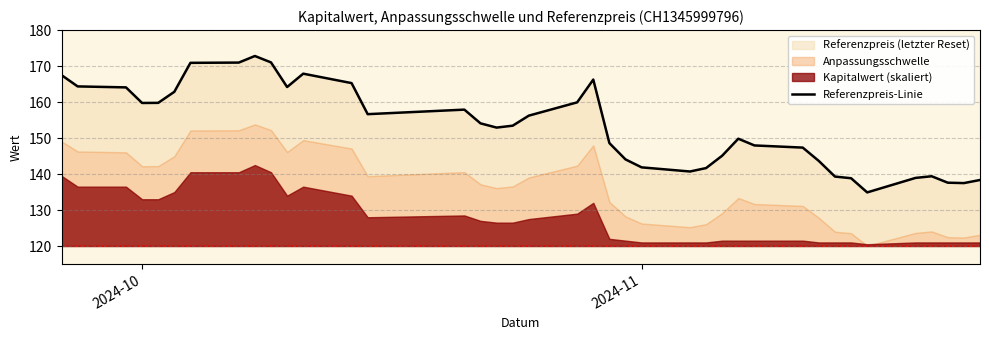

What is the value of the 1st point from the left?

167.5